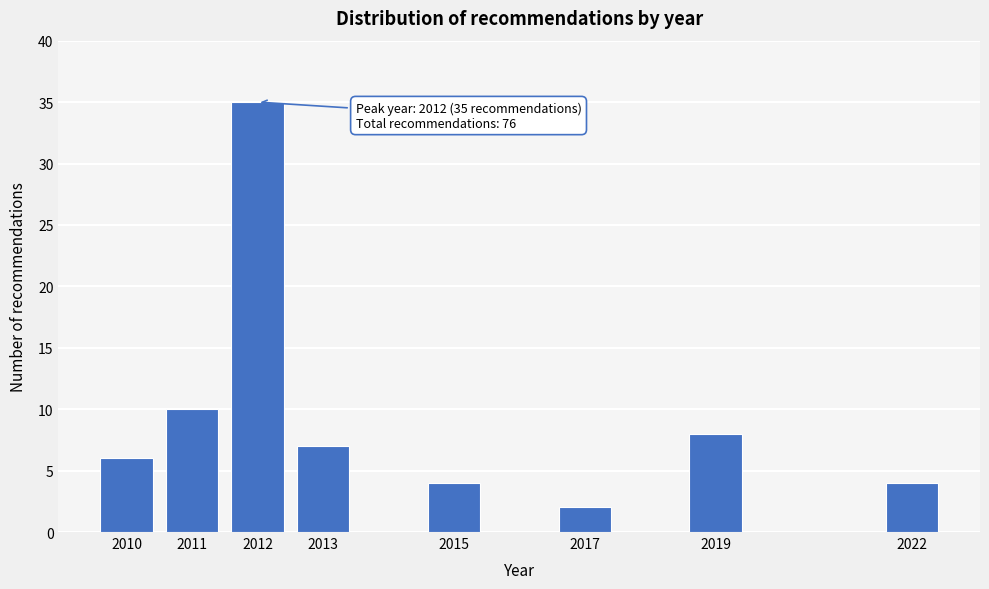

Reading left to right, list all the values displayed in this chart.

2010=6	2011=10	2012=35	2013=7	2015=4	2017=2	2019=8	2022=4